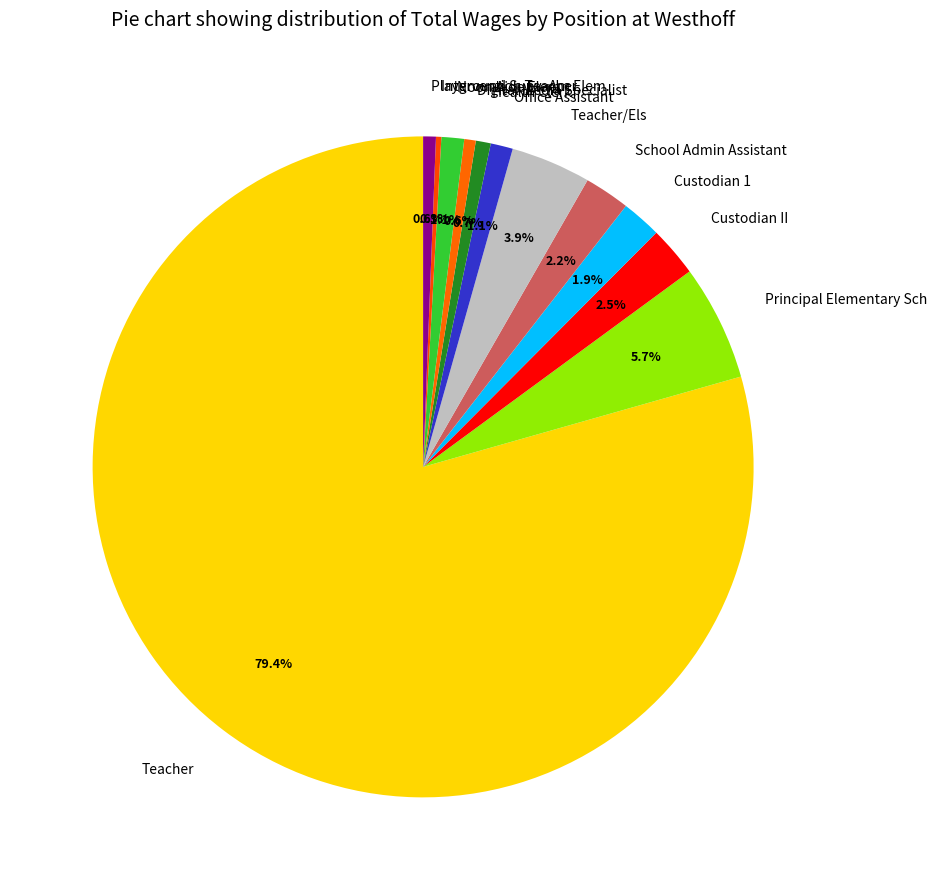

Which category has the biggest portion of the pie?

Teacher